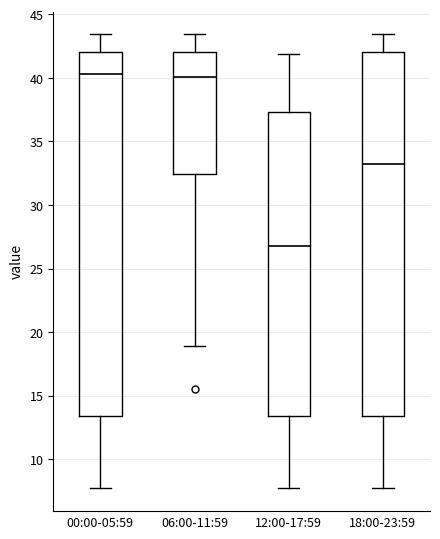

Reading left to right, read every box against the y-axis: the position of its median line, the range the box covers, and the ends of its whiskers. The values are not printed on the chart, so give them approximately, as read against the axis.

00:00-05:59: median 40.5, box 13.5 to 42.0, whiskers 7.5 to 43.5
06:00-11:59: median 40.0, box 32.5 to 42.0, whiskers 19.0 to 43.5
12:00-17:59: median 27.0, box 13.5 to 37.5, whiskers 7.5 to 42.0
18:00-23:59: median 33.5, box 13.5 to 42.0, whiskers 7.5 to 43.5